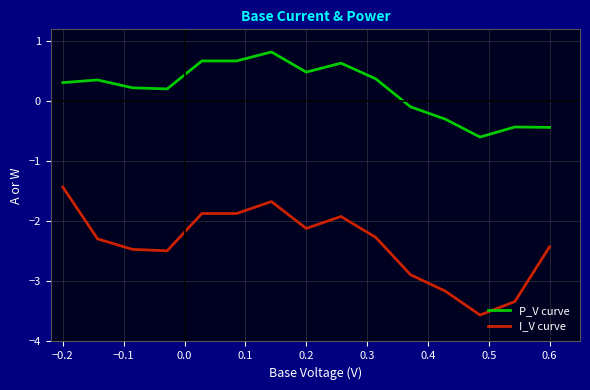

Which series has the largest total across all categories?

P_V curve